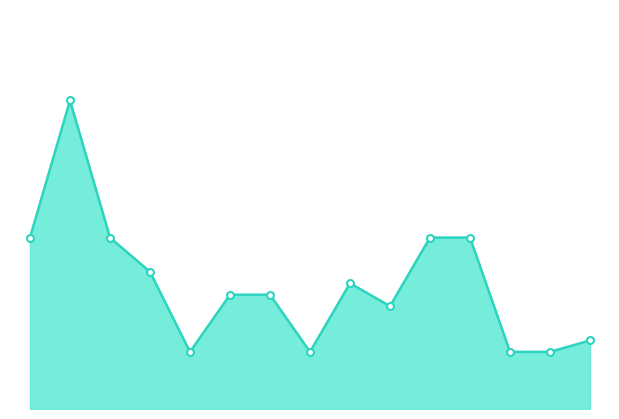

Does the chart have visible grid lines?

No